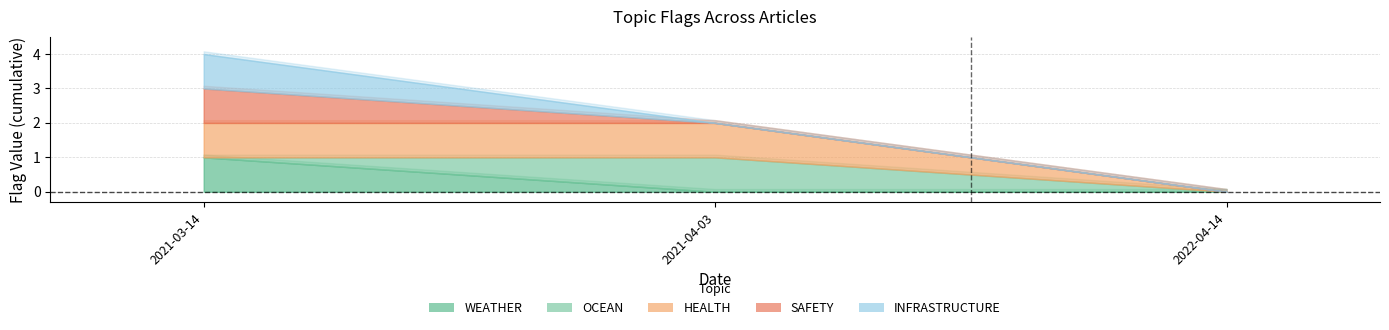

The INFRASTRUCTURE series shows 0 at 2021-04-03. True or false?

True